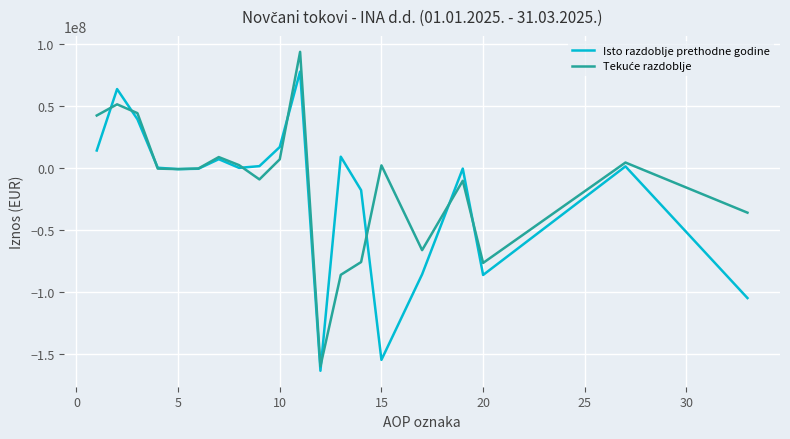

What is the average value of the Isto razdoblje prethodne godine series?

-19185000